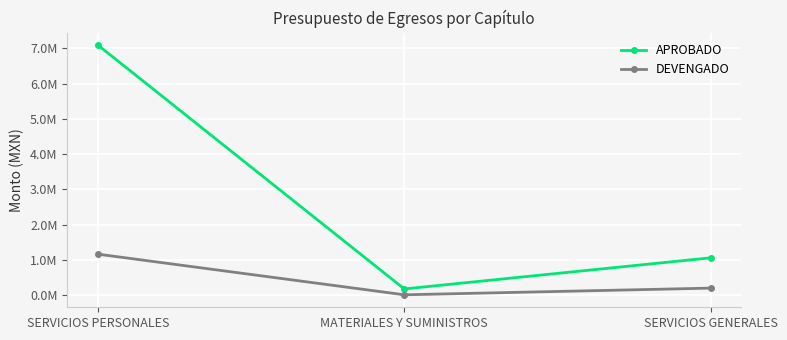

Reading right to left, what are all the values shown in this chart?

APROBADO: SERVICIOS GENERALES=1055567.5	MATERIALES Y SUMINISTROS=173000.0	SERVICIOS PERSONALES=7091647.7
DEVENGADO: SERVICIOS GENERALES=196099.7	MATERIALES Y SUMINISTROS=6906.0	SERVICIOS PERSONALES=1159802.6